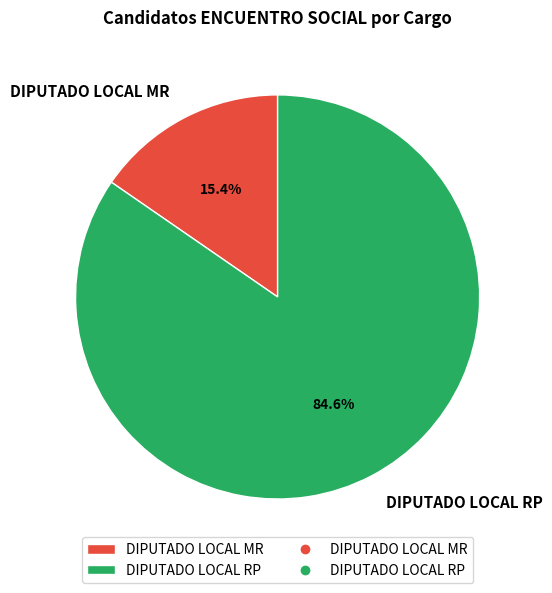

How many segments does this pie chart have?

2